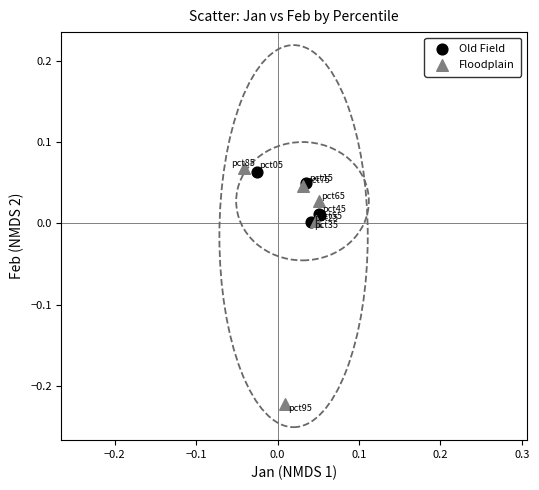

Which series contains the lowest Y value?

Floodplain